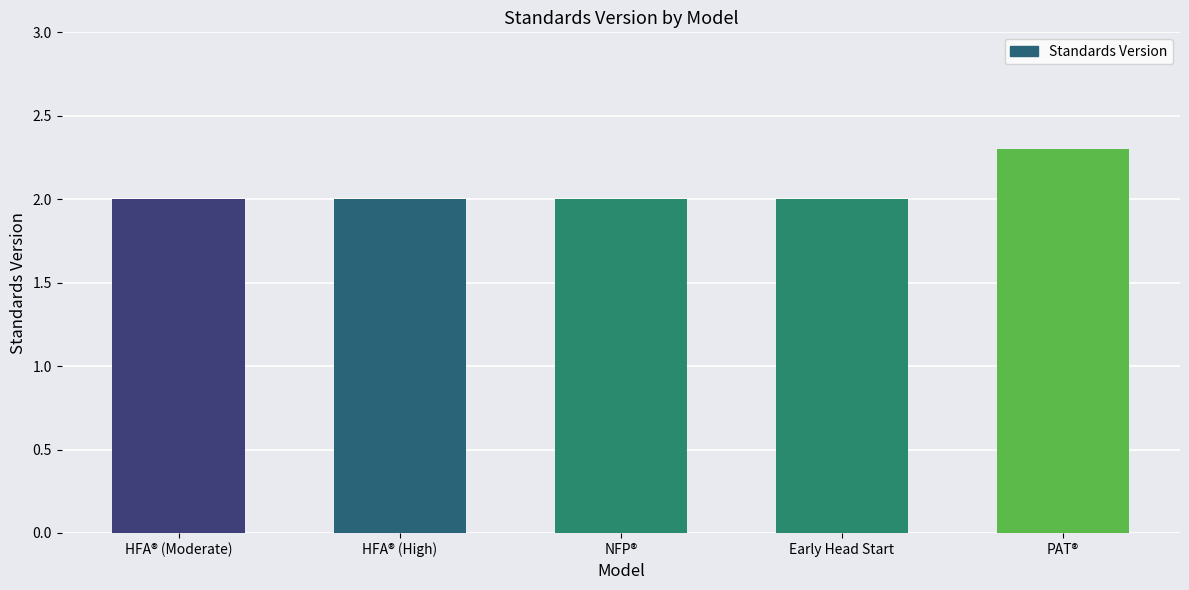

Are the bars horizontal?

No